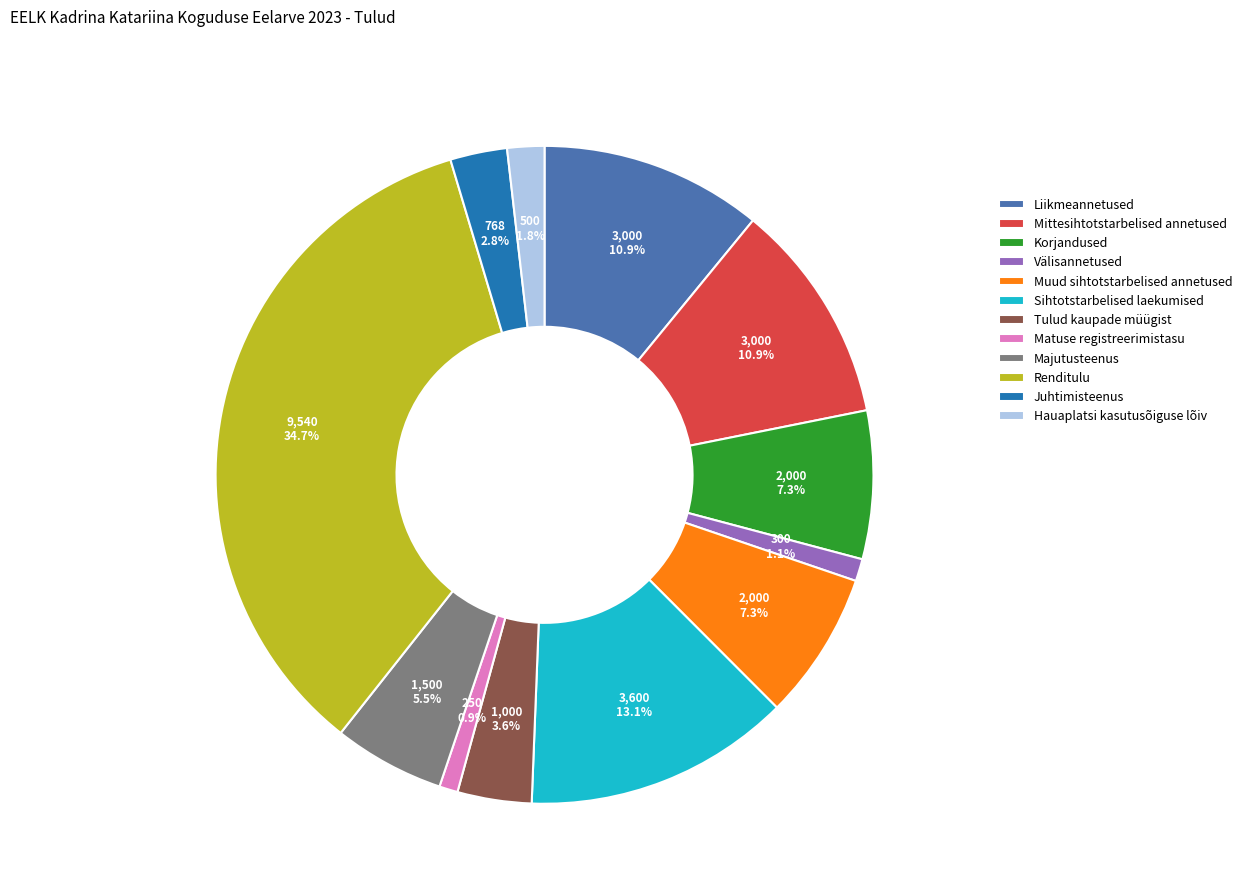

What is the largest slice in the pie chart?

Renditulu